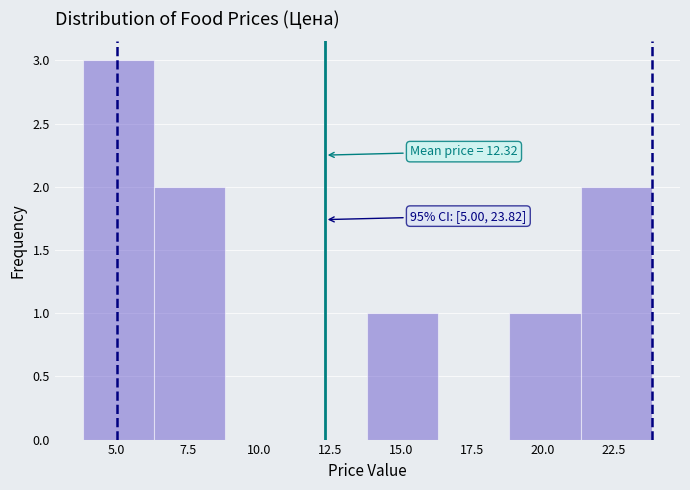

Over which range of the x-axis is the bar tallest?

4.0 to 6.5